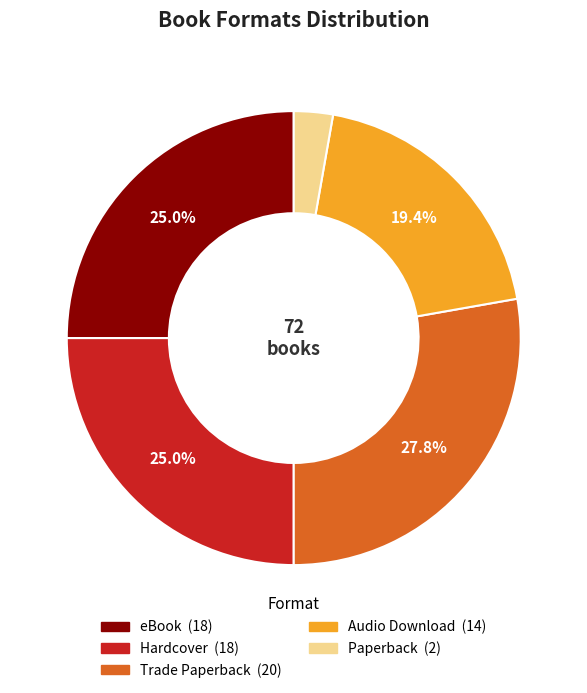

Count the number of slices in the pie.

5